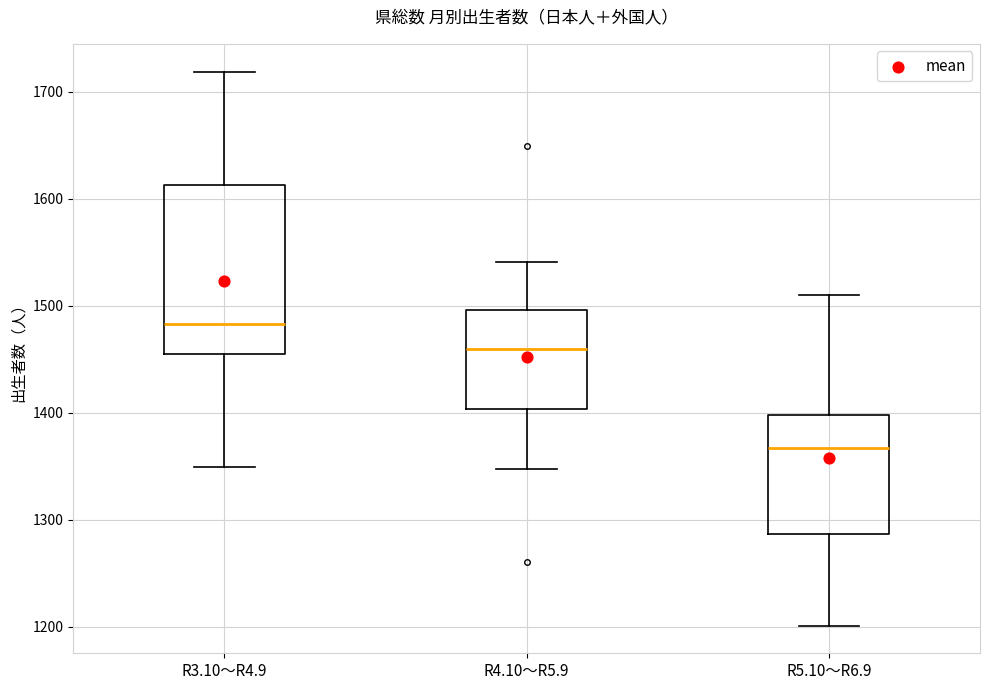

Comparing the boxes themselves (not the whiskers), which one is the tallest?

R3.10～R4.9